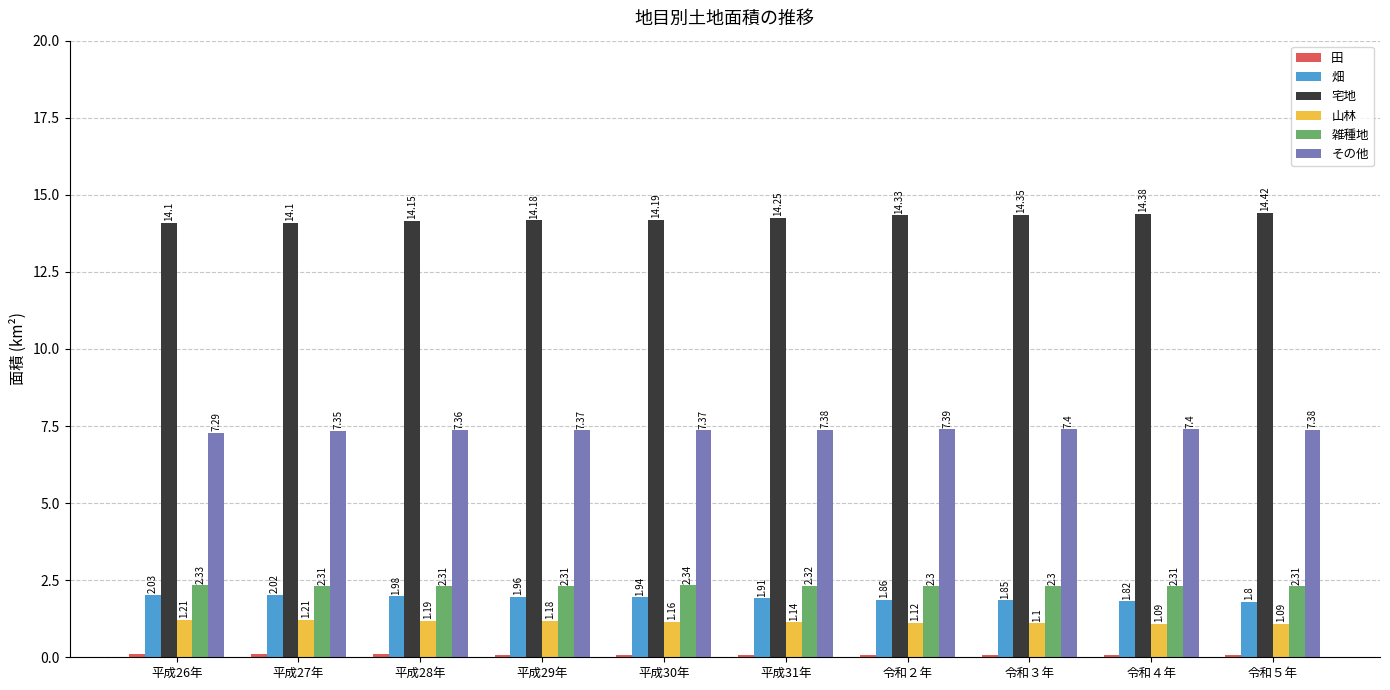

True or false: その他 has a value of 7.4 at 令和５年.

True